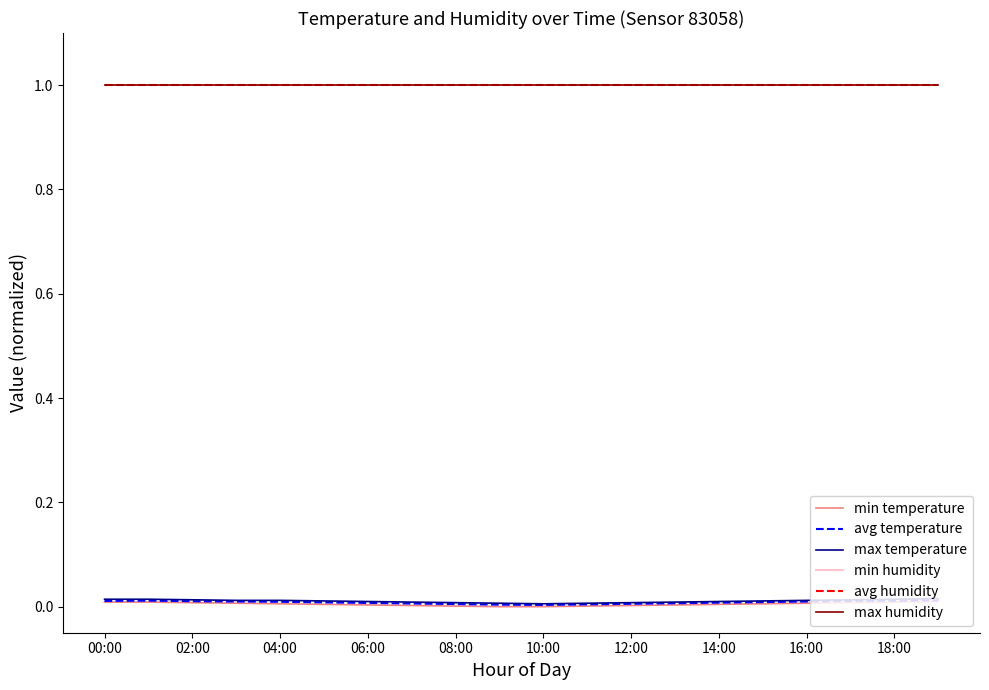

Is this an area chart (filled region under the line)?

No